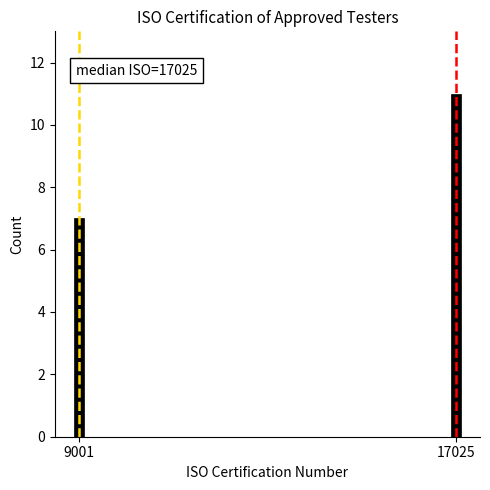

Reading left to right, extract all data points from this chart.

7	11